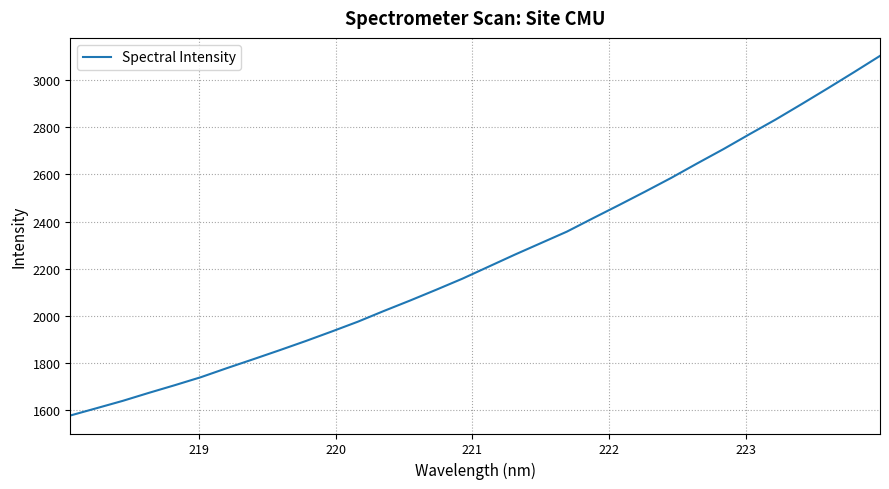

What is the difference between the maximum and minimum values?

1527.9